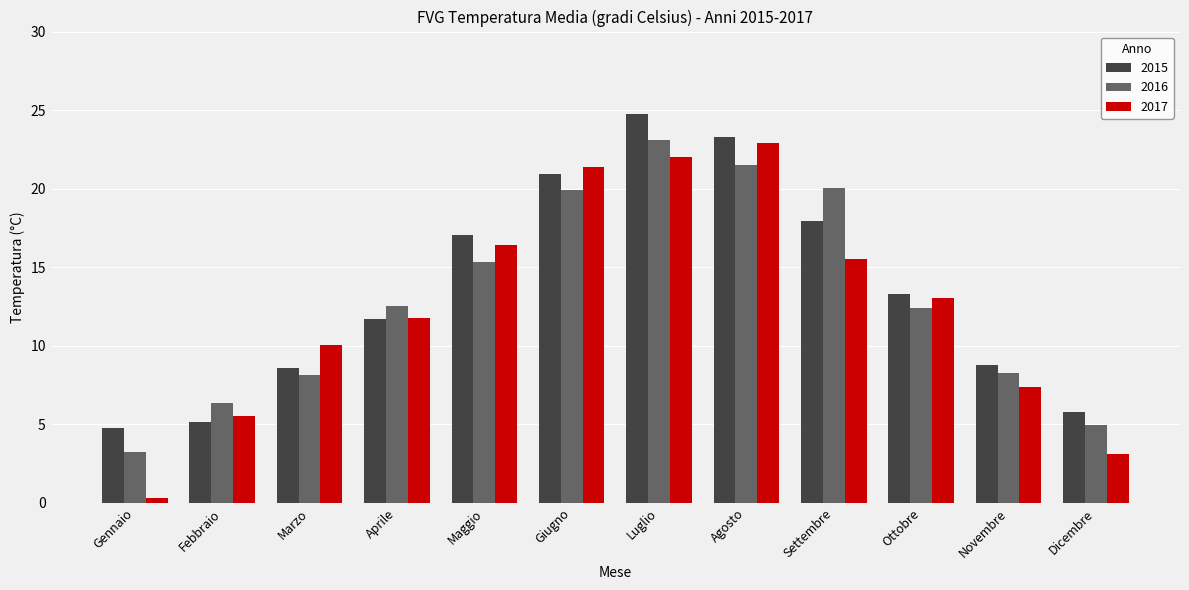

Rank the series by their average value, from lowest to highest.

2017, 2016, 2015